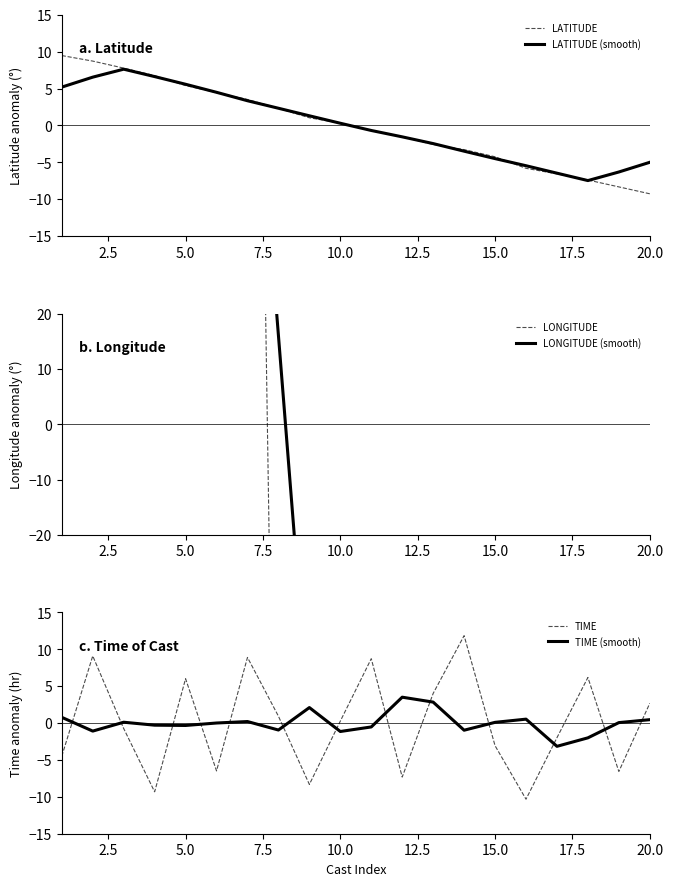

Reading left to right, transcribe all the data shown in this chart.

LATITUDE: 9.5	8.7	7.8	6.7	5.4	4.4	3.5	2.3	1.0	0.3	-0.7	-1.5	-2.6	-3.3	-4.3	-5.8	-6.6	-7.4	-8.3	-9.3
LATITUDE (smooth): 5.2	6.5	7.6	6.6	5.6	4.5	3.3	2.3	1.3	0.3	-0.7	-1.6	-2.5	-3.5	-4.5	-5.5	-6.5	-7.5	-6.3	-5.0
LONGITUDE: 219.6	220.9	222.7	224.6	226.8	228.4	230.1	-128.0	-125.8	-124.5	-123.7	-122.9	-121.9	-121.2	-120.2	-118.7	-117.8	-117.0	-116.2	-115.3
LONGITUDE (smooth): 132.6	177.6	222.9	224.7	226.5	156.4	86.3	16.1	-54.4	-125.0	-123.7	-122.8	-122.0	-121.0	-120.0	-119.0	-118.0	-117.0	-93.3	-69.7
TIME: -4.5	9.1	-0.7	-9.3	6.0	-6.5	8.9	0.9	-8.3	0.3	8.7	-7.3	4.0	11.8	-3.1	-10.3	-2.0	6.2	-6.6	2.7
TIME (smooth): 0.8	-1.1	0.1	-0.3	-0.3	0.0	0.2	-0.9	2.1	-1.1	-0.5	3.5	2.8	-1.0	0.1	0.5	-3.2	-2.0	0.1	0.5